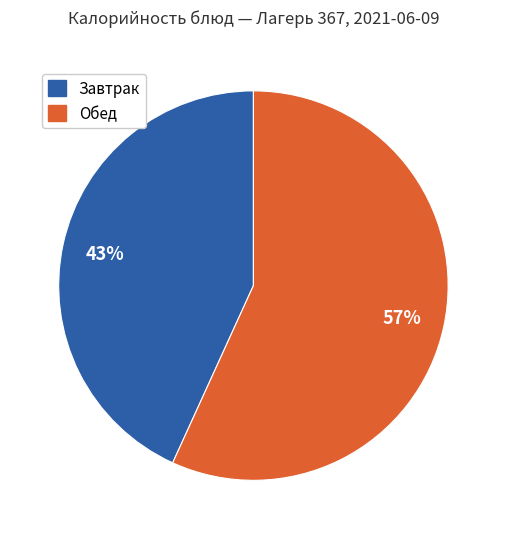

To the nearest percent, what is the difference between the largest and smallest slice percentages?

14%